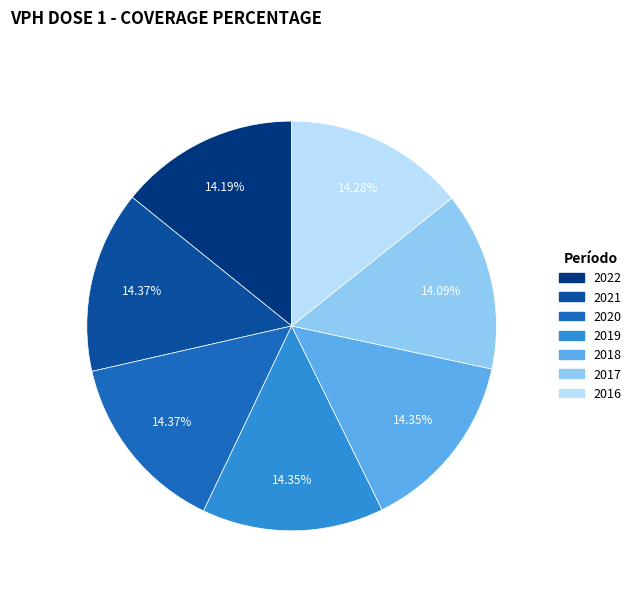

To the nearest percent, what portion does 2016 represent?

14%